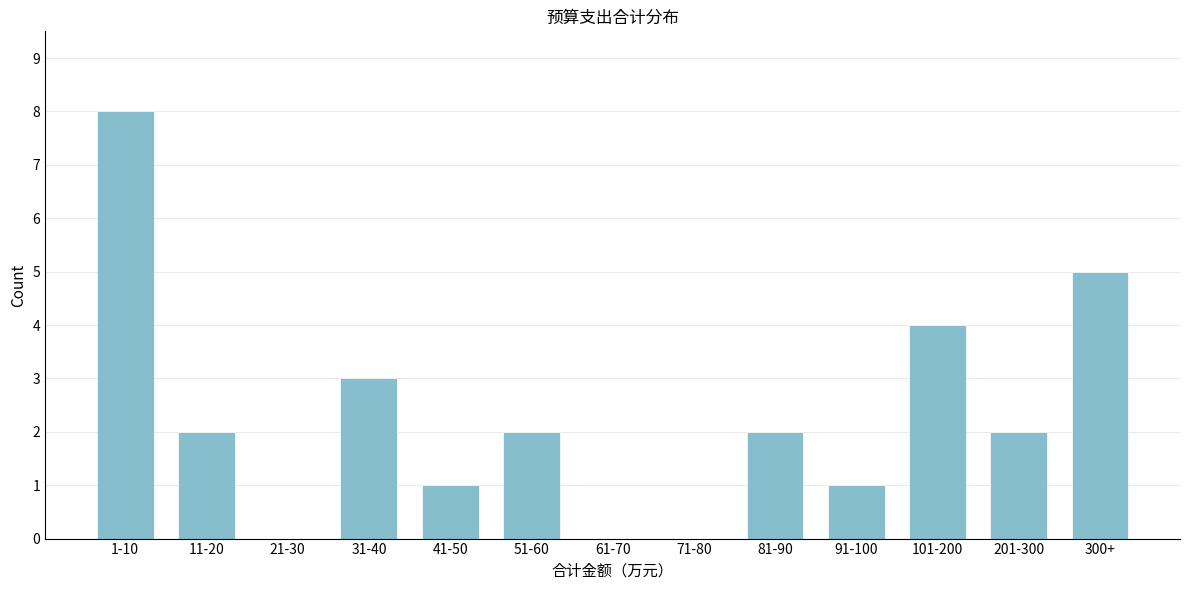

Reading left to right, extract all data points from this chart.

1-10=8	11-20=2	21-30=0	31-40=3	41-50=1	51-60=2	61-70=0	71-80=0	81-90=2	91-100=1	101-200=4	201-300=2	300+=5